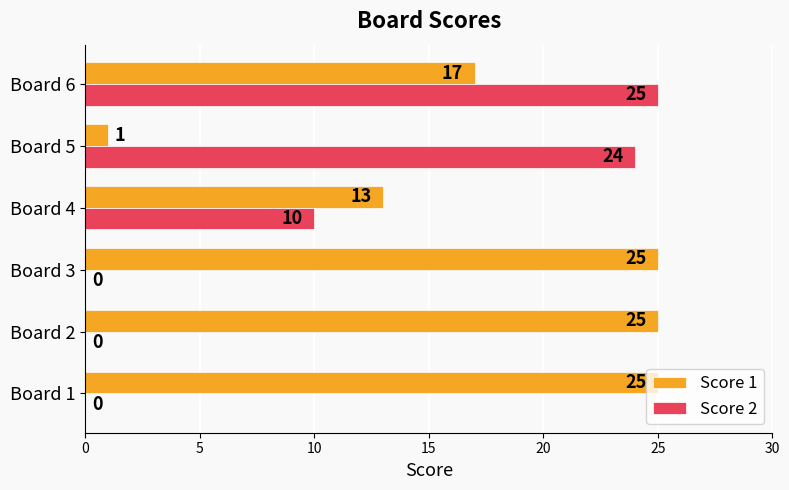

How many categories are shown in the chart?

6